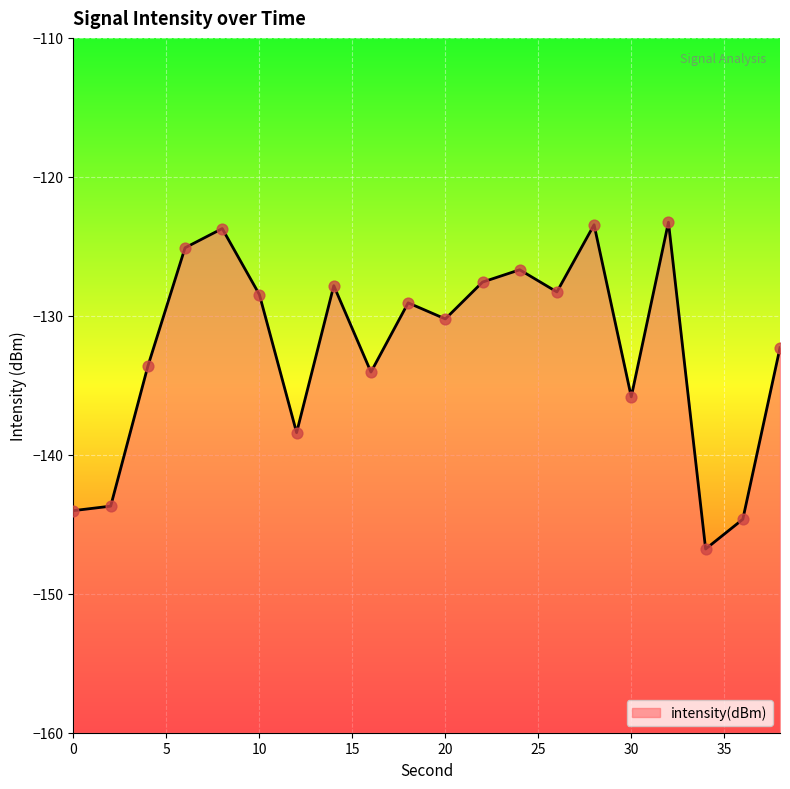

What is the change in value from 8 to 32?

+0.5